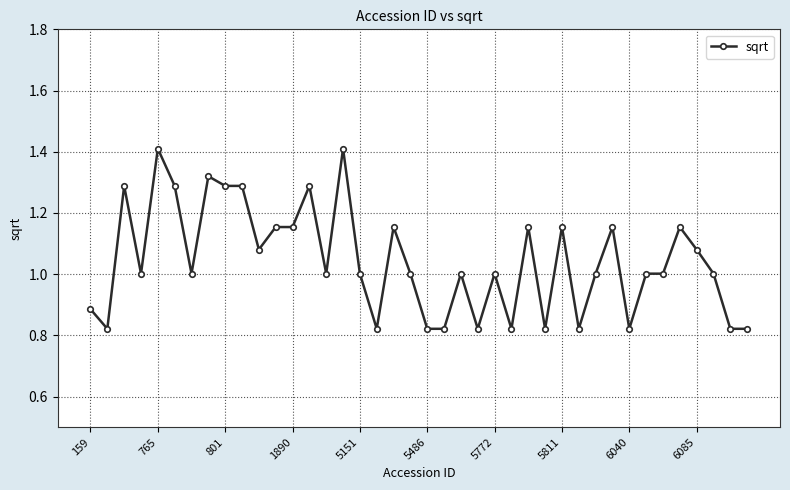

What is the maximum value shown in the chart?

1.4